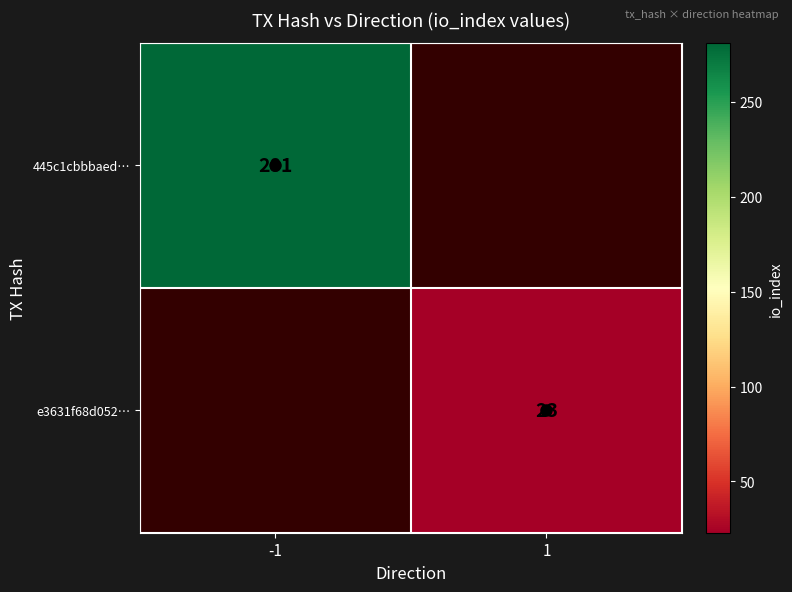

The 445c1cbbbaed… series shows 281 at -1. True or false?

True